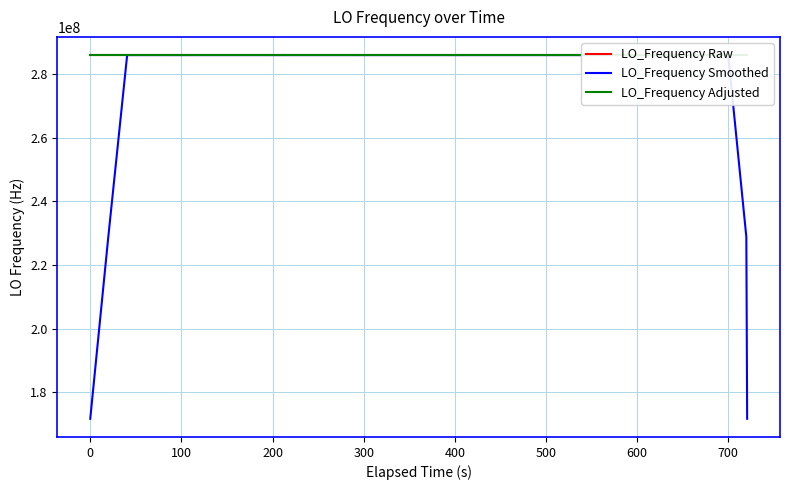

What are all the series names shown in the legend?

LO_Frequency Raw, LO_Frequency Smoothed, LO_Frequency Adjusted